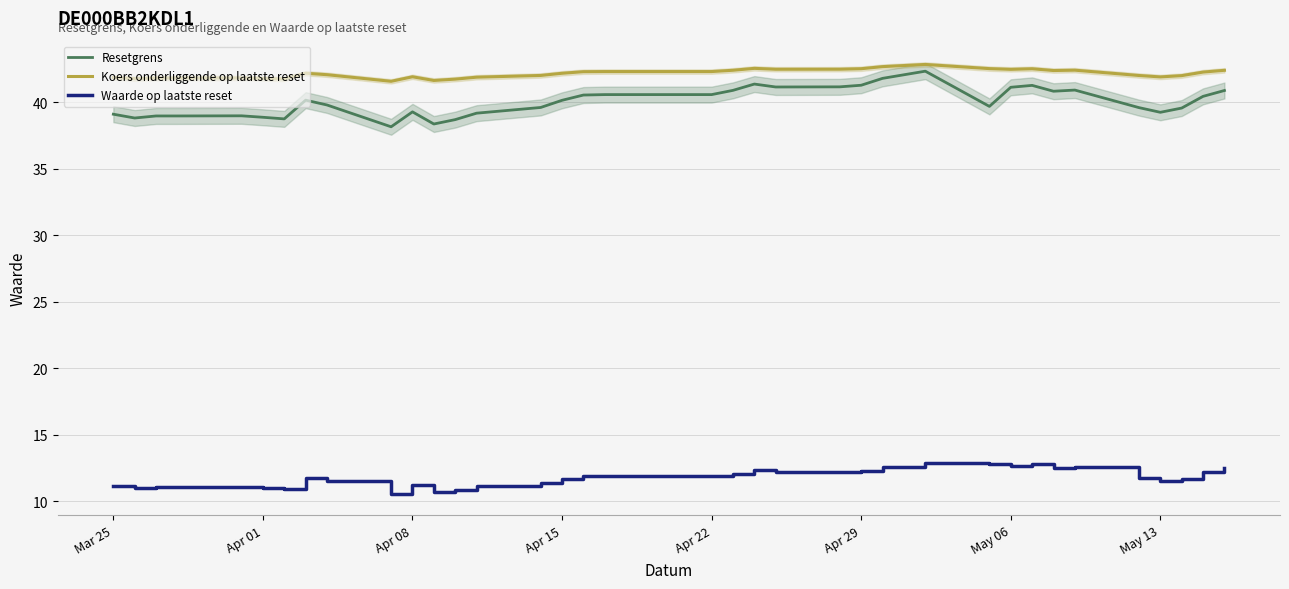

How many values in the Koers onderliggende op laatste reset series are below 42?

16